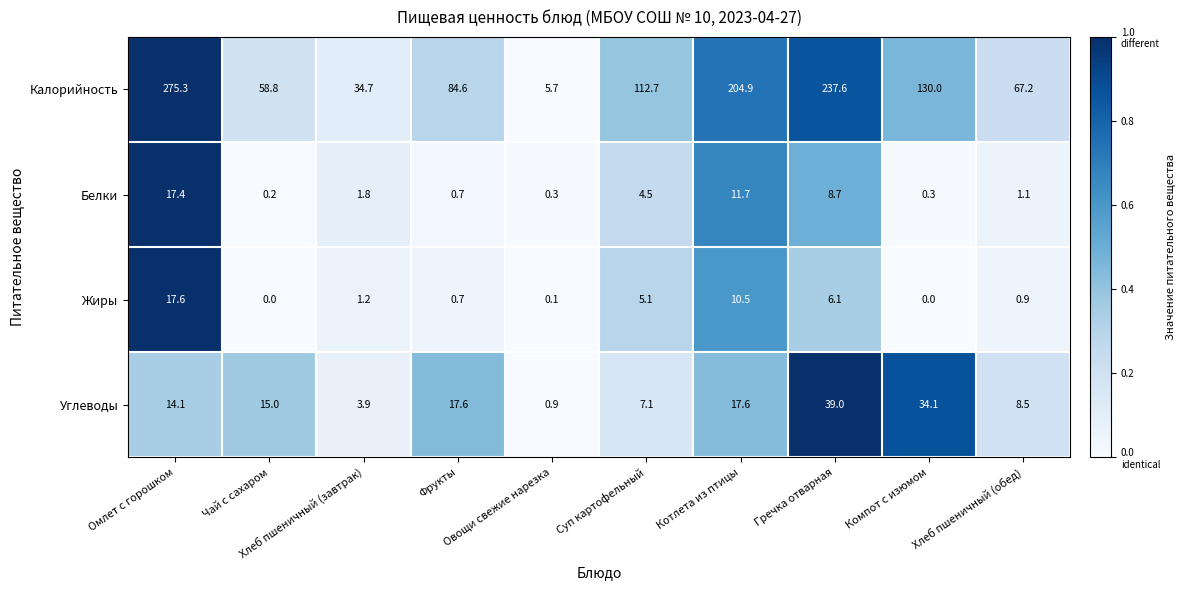

How many values in the Жиры series are below 1?

5